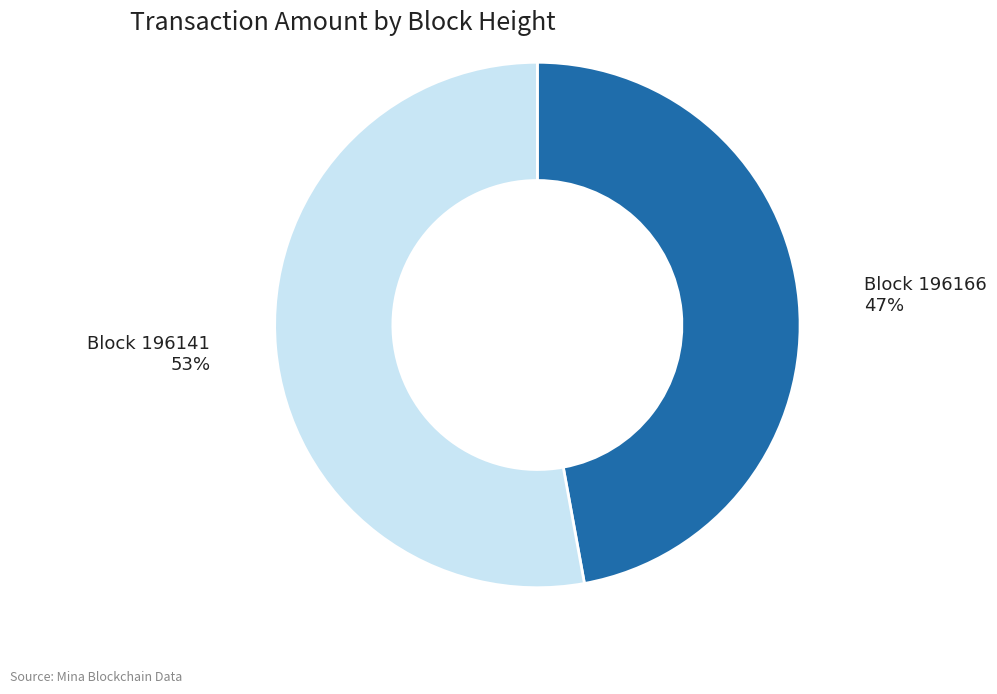

What is the smallest slice in the pie chart?

Block 196166